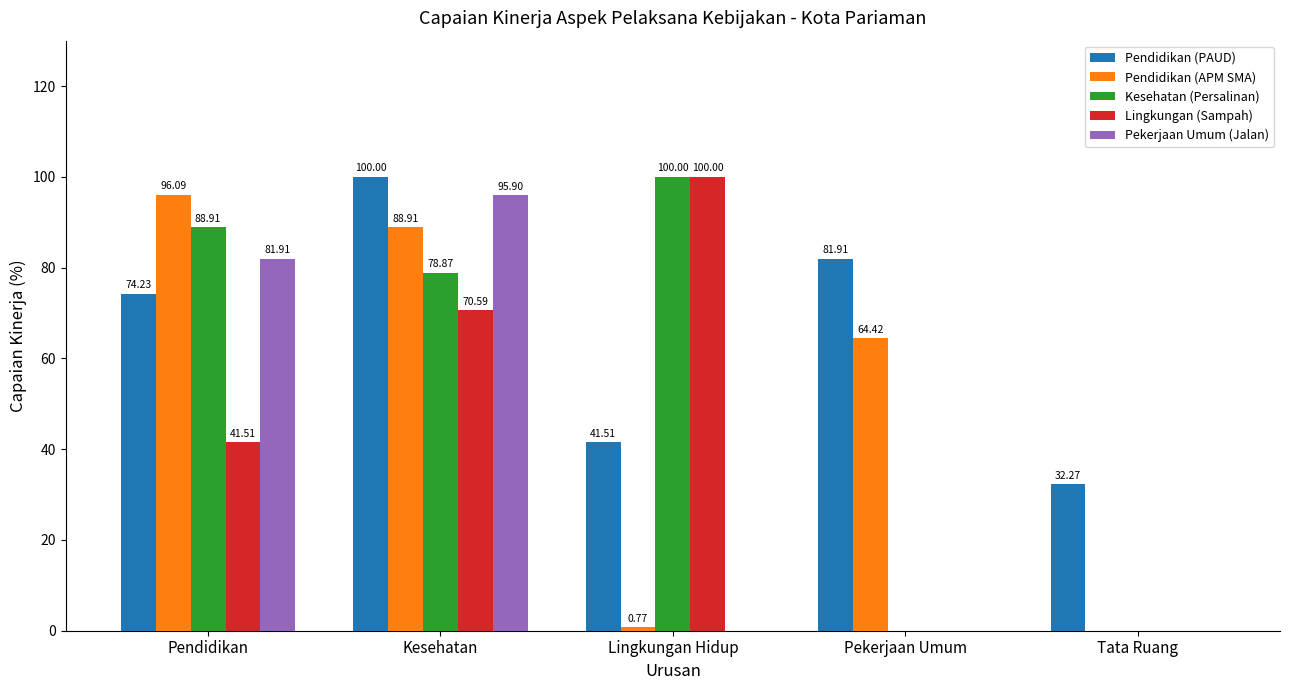

Count the number of data series in this chart.

5